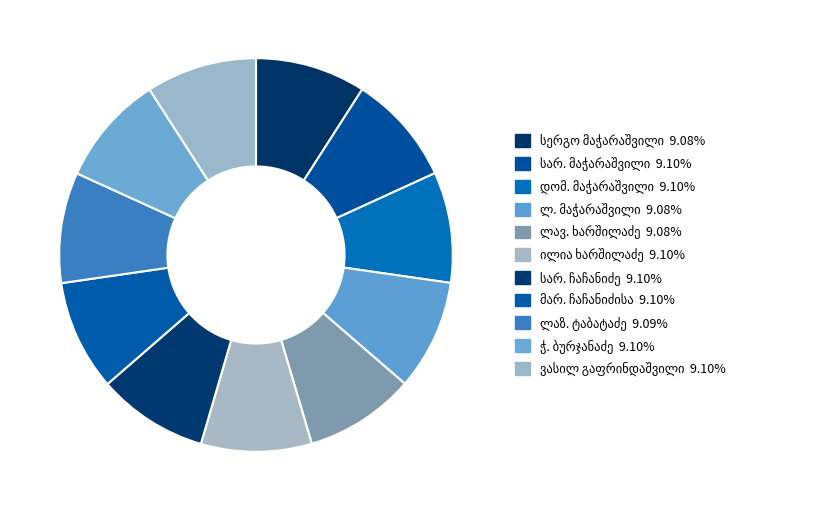

Is the sum of ვასილ გაფრინდაშვილი and მარ. ჩაჩანიძისა greater than half?

No